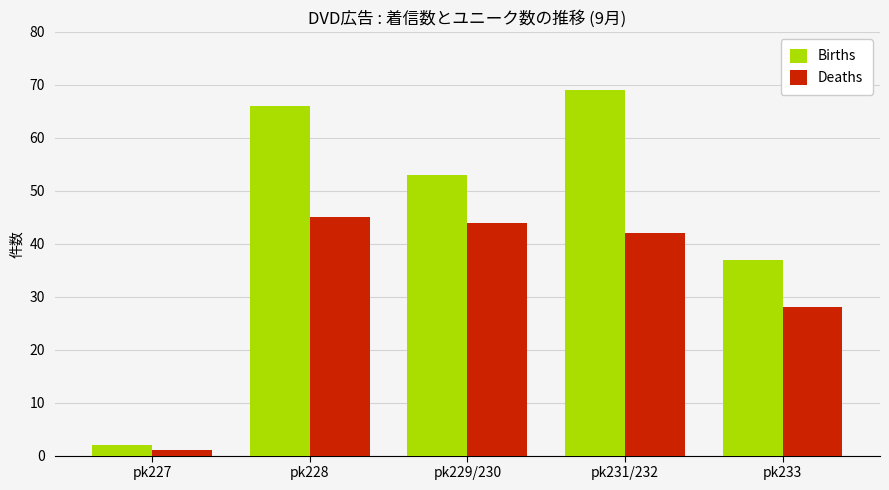

What is the difference between the maximum and second lowest values in the Deaths series?

17